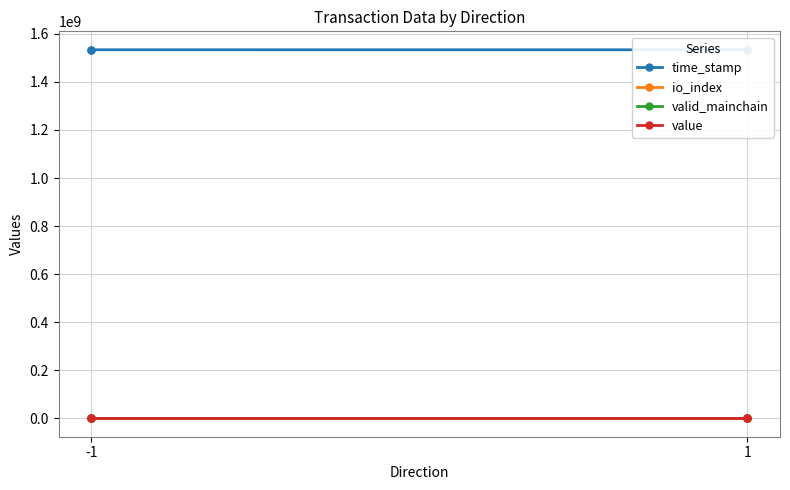

True or false: io_index and value cross at least once.

False